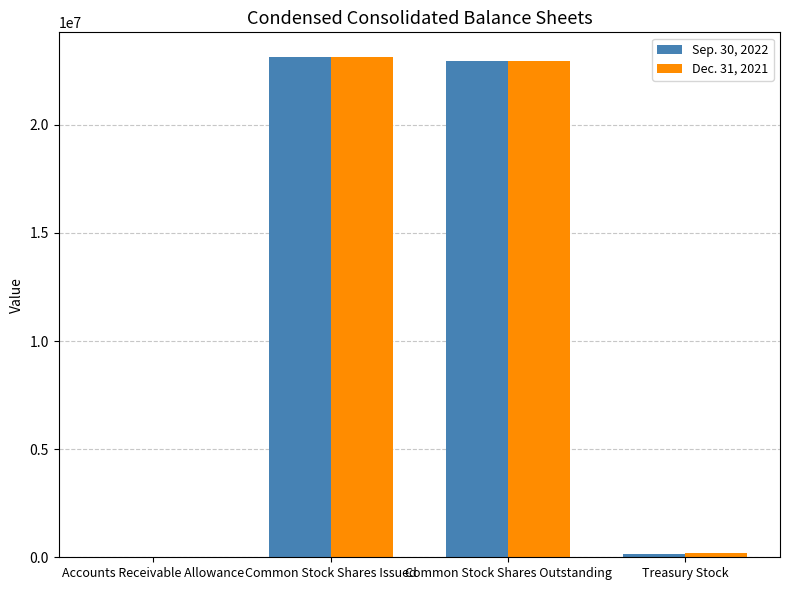

What is the greatest value displayed?

23117000